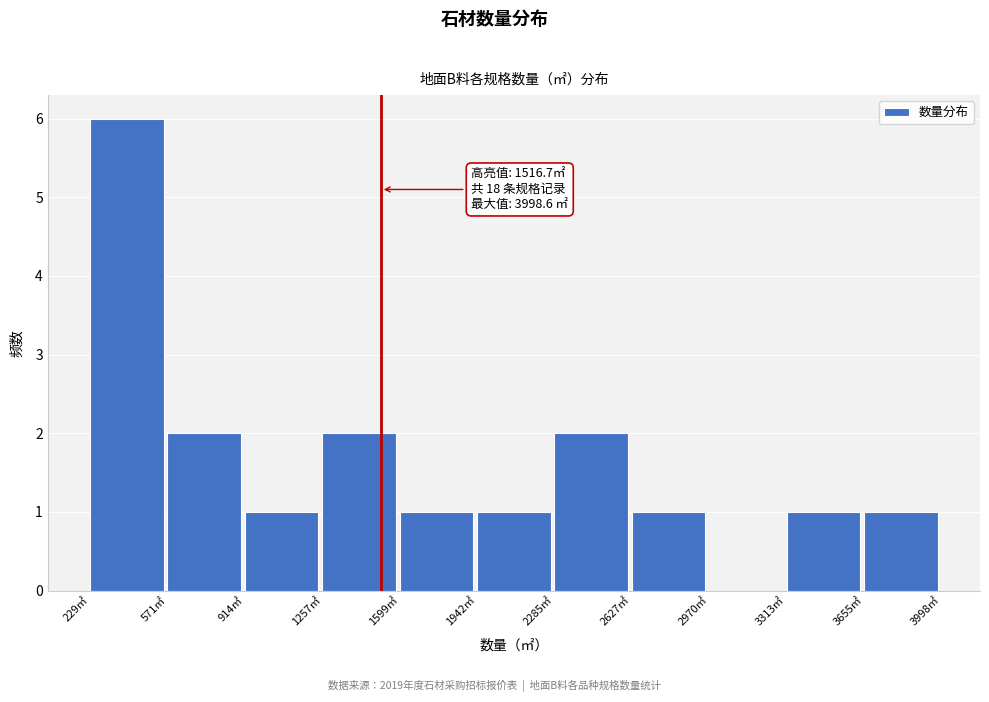

Which range on the x-axis has the tallest bar?

250 to 550